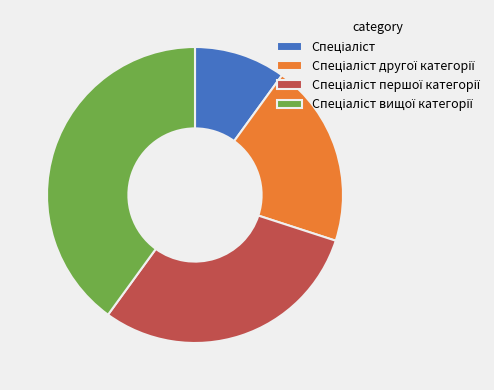

Does any single category account for the majority?

No